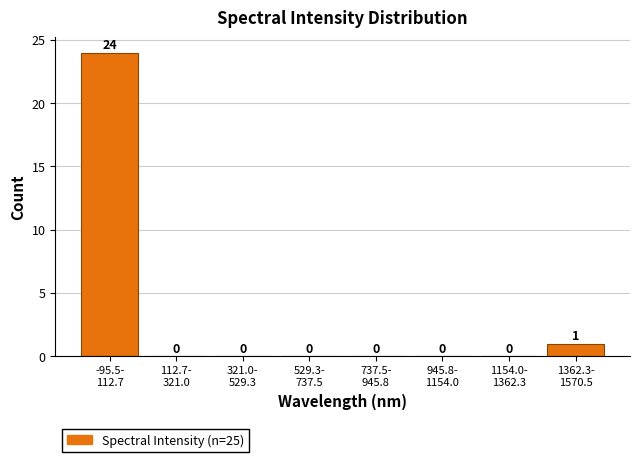

What is the sum of all values?

25